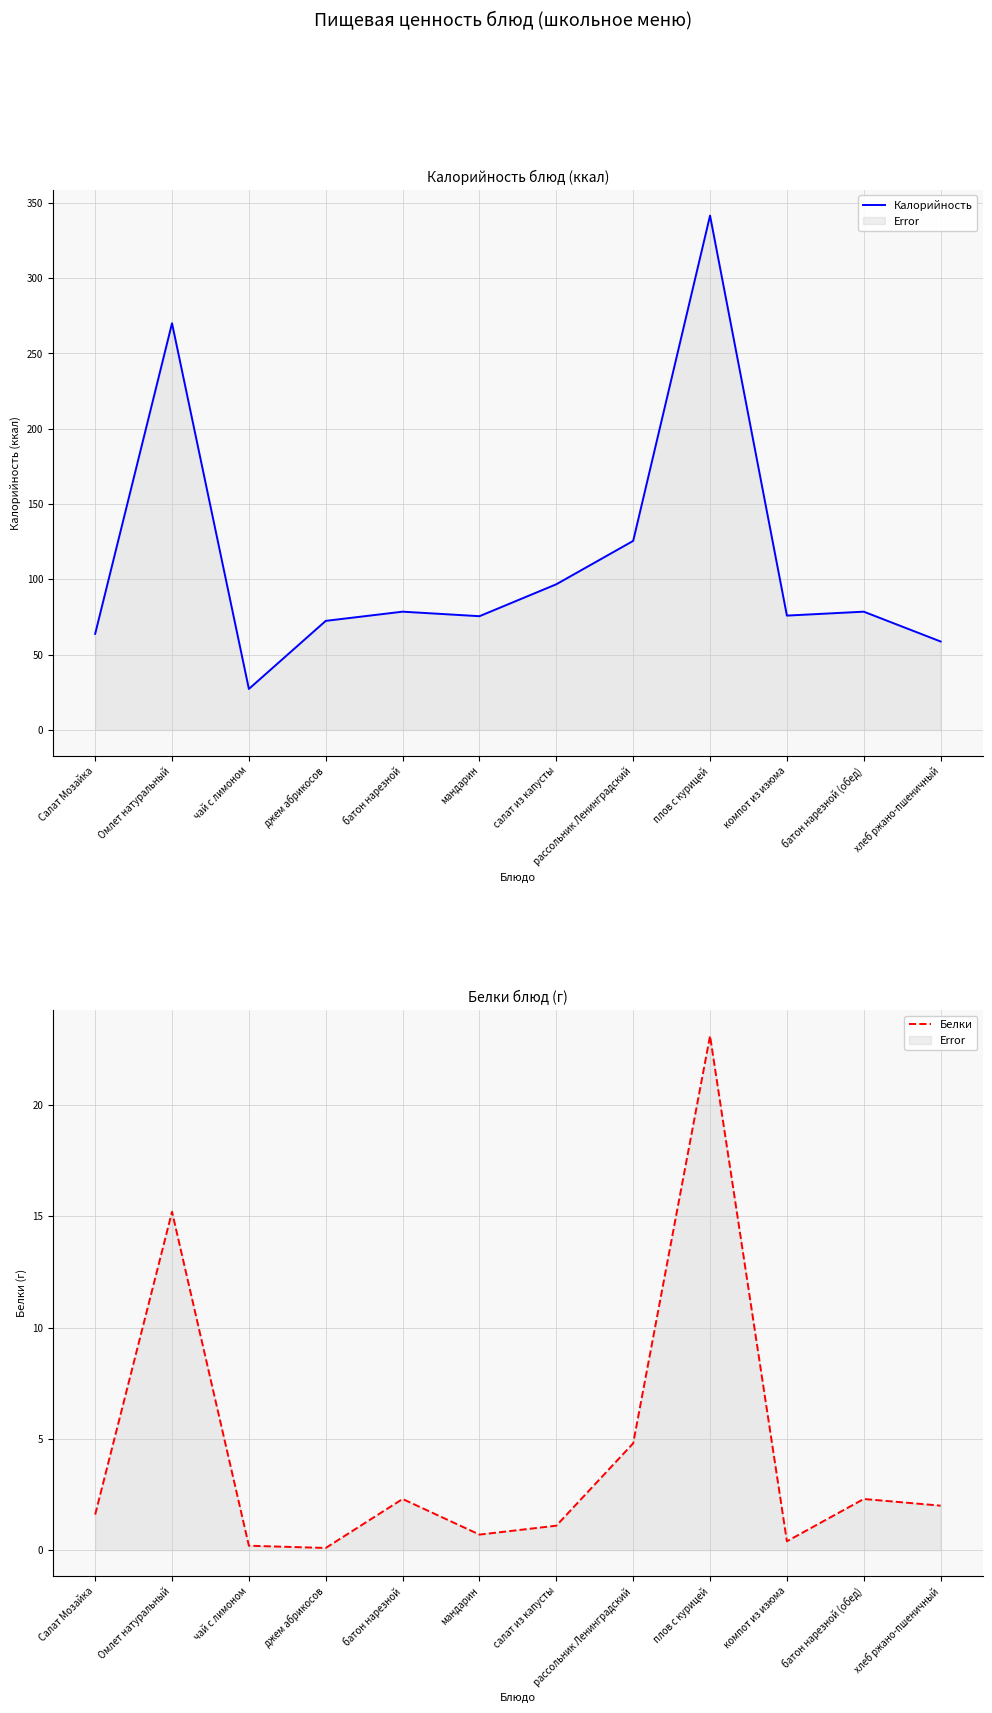

What is the difference between the highest and lowest values at салат из капусты?

95.6